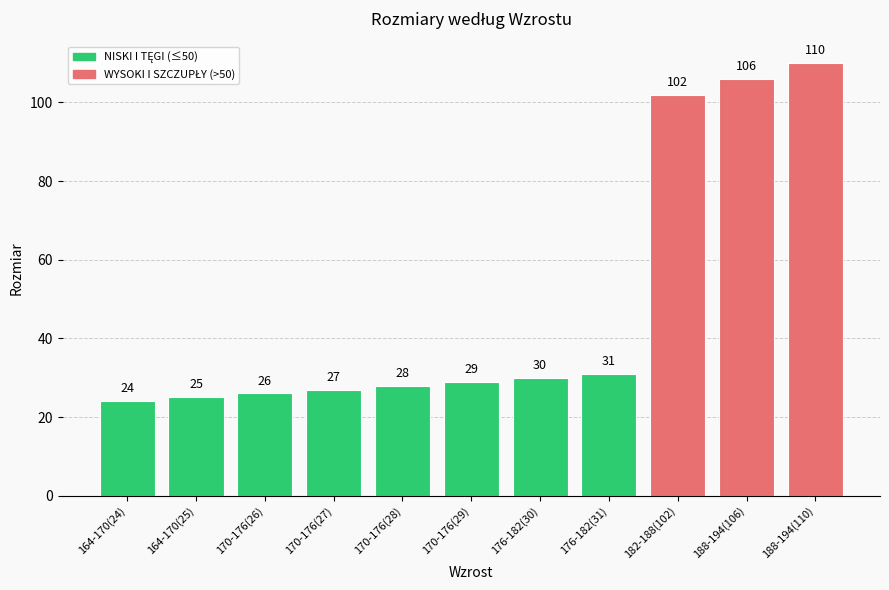

What position from the left is 170-176(26)?

3